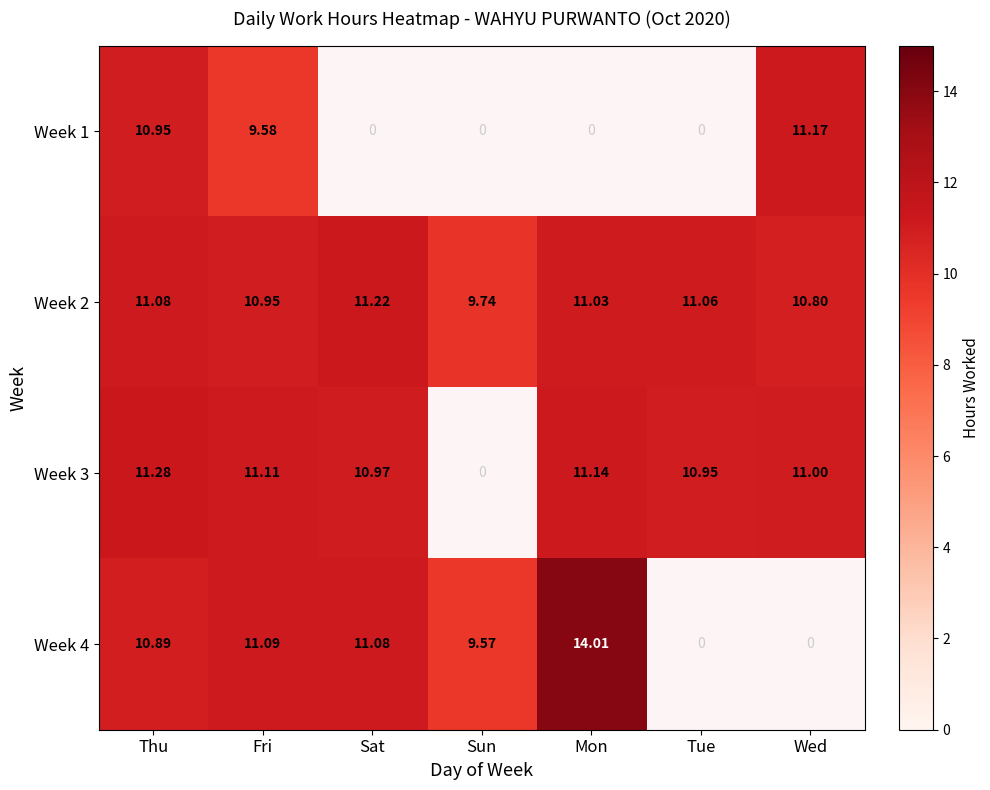

Which label corresponds to the largest value in the chart?

Mon